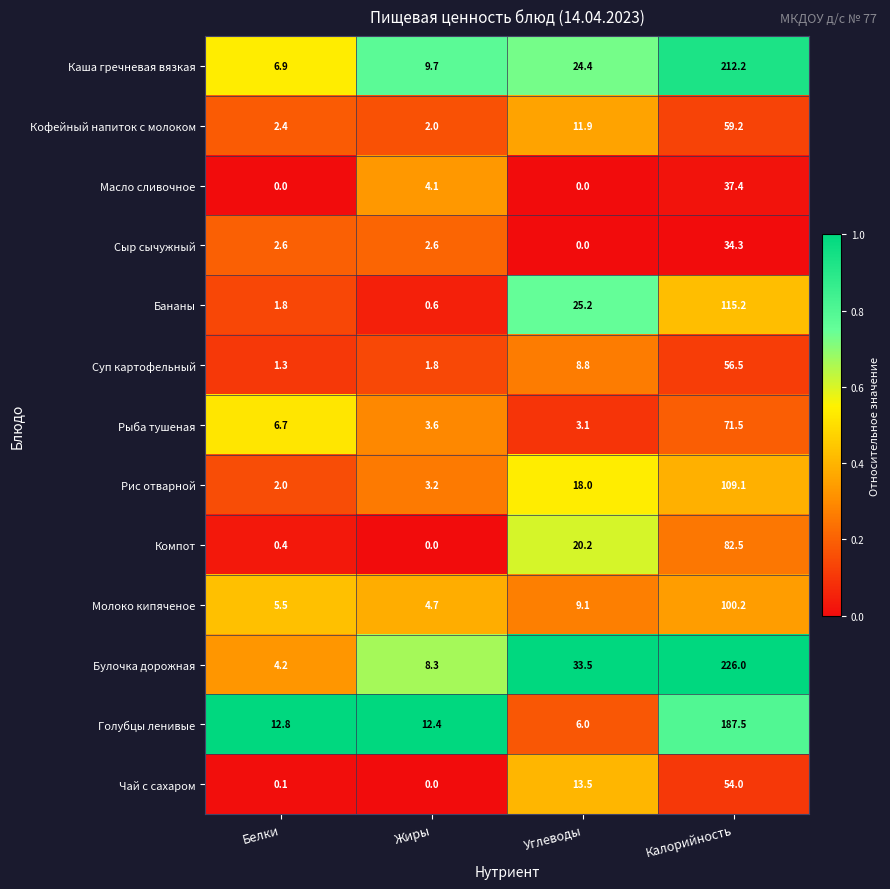

What is the difference between the maximum and minimum values in the Чай с сахаром series?

54.0